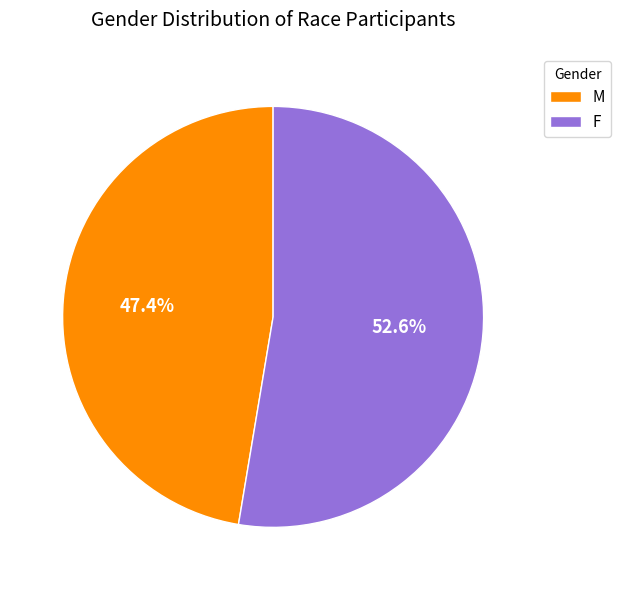

Does M account for over 50% of the chart?

No